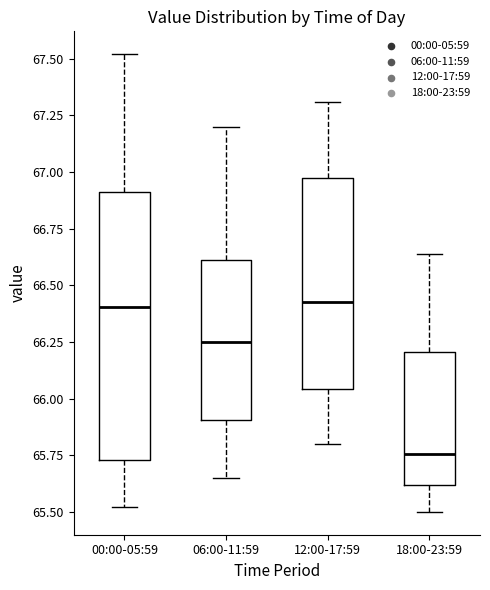

Which box has the lowest median line?

18:00-23:59